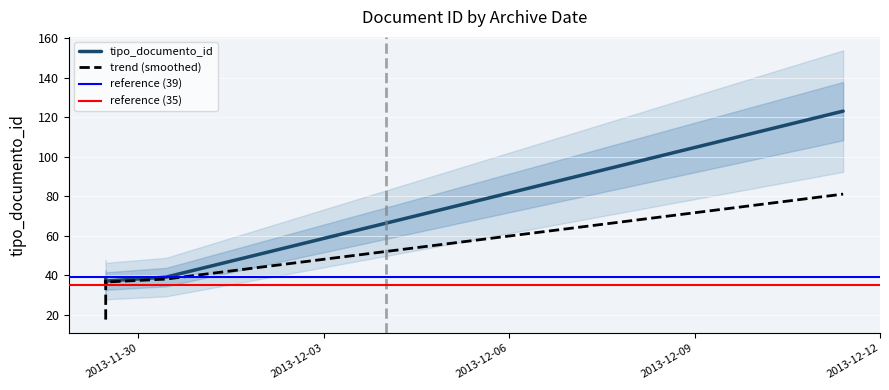

Which has a higher value, 2013-11-29 11:19:23 or 2013-12-11 09:43:10?

2013-12-11 09:43:10